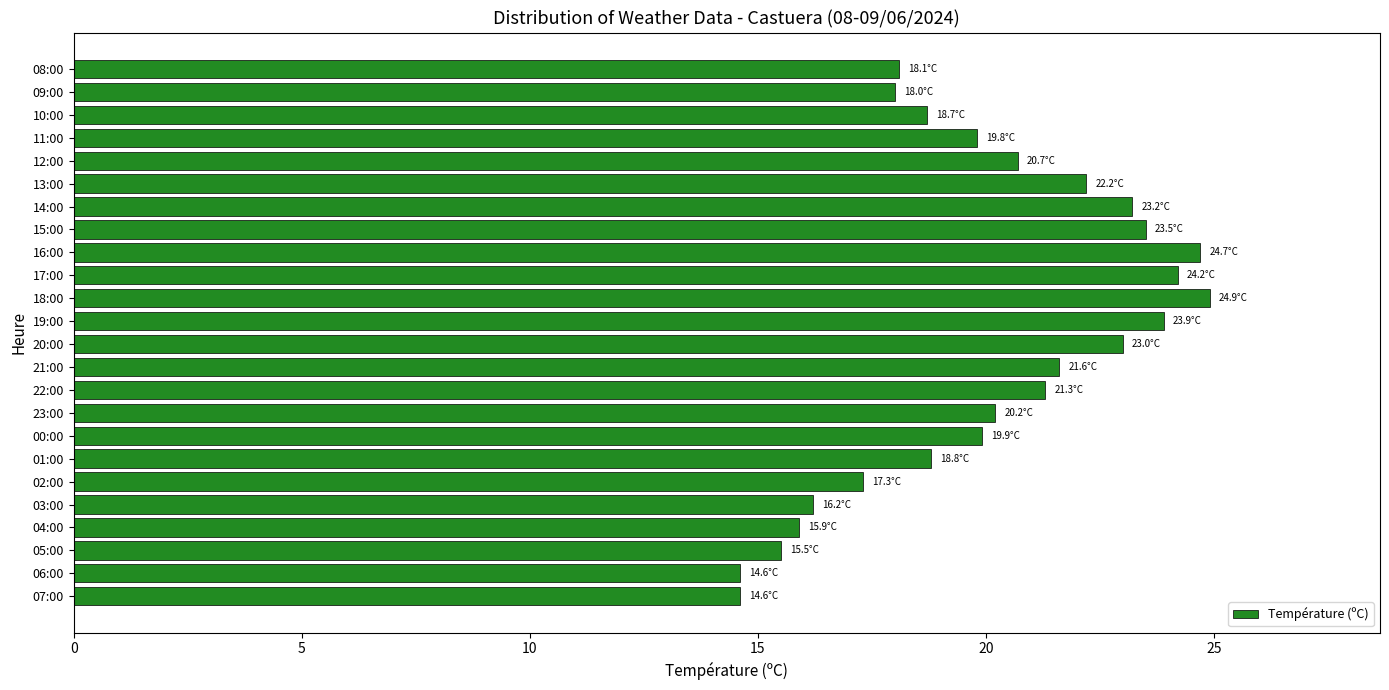

What is the average value?

20.0